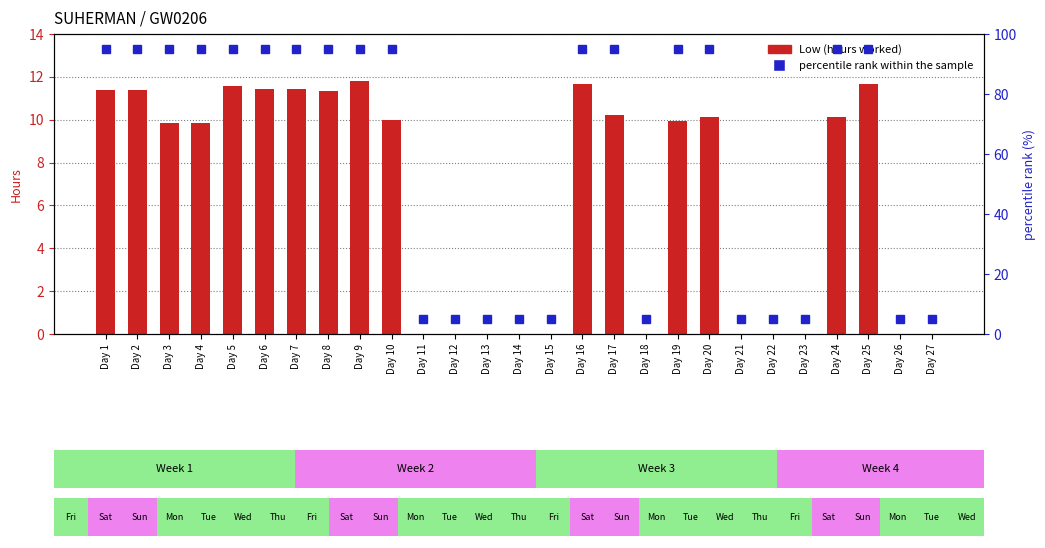

Reading left to right, list all the values displayed in this chart.

Low (hours worked): Day 1=11.4	Day 2=11.4	Day 3=9.9	Day 4=9.8	Day 5=11.6	Day 6=11.4	Day 7=11.4	Day 8=11.4	Day 9=11.8	Day 10=10.0	Day 11=0.0	Day 12=0.0	Day 13=0.0	Day 14=0.0	Day 15=0.0	Day 16=11.7	Day 17=10.2	Day 18=0.0	Day 19=9.9	Day 20=10.1	Day 21=0.0	Day 22=0.0	Day 23=0.0	Day 24=10.1	Day 25=11.7	Day 26=0.0	Day 27=0.0
percentile rank within the sample: Day 1=95.0	Day 2=95.0	Day 3=95.0	Day 4=95.0	Day 5=95.0	Day 6=95.0	Day 7=95.0	Day 8=95.0	Day 9=95.0	Day 10=95.0	Day 11=5.0	Day 12=5.0	Day 13=5.0	Day 14=5.0	Day 15=5.0	Day 16=95.0	Day 17=95.0	Day 18=5.0	Day 19=95.0	Day 20=95.0	Day 21=5.0	Day 22=5.0	Day 23=5.0	Day 24=95.0	Day 25=95.0	Day 26=5.0	Day 27=5.0